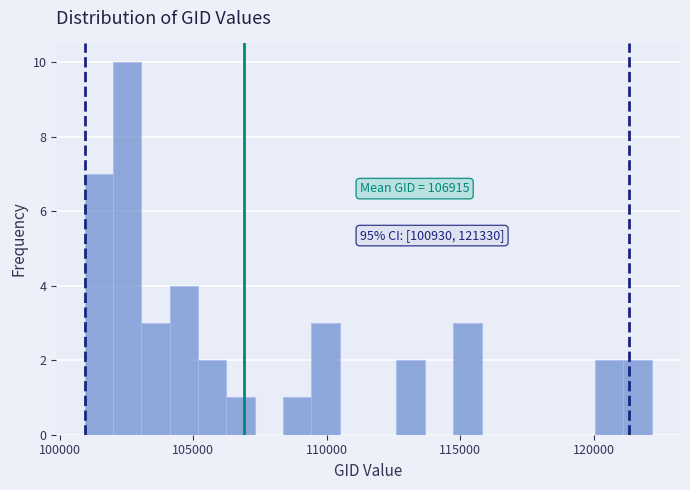

Read against the x-axis, roughly where is the centre of the tallest bar?

102500